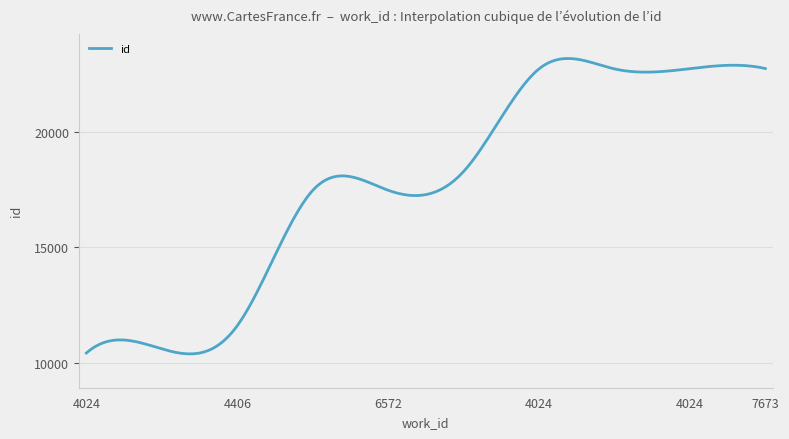

What is the difference between the maximum and minimum values?

12772.0